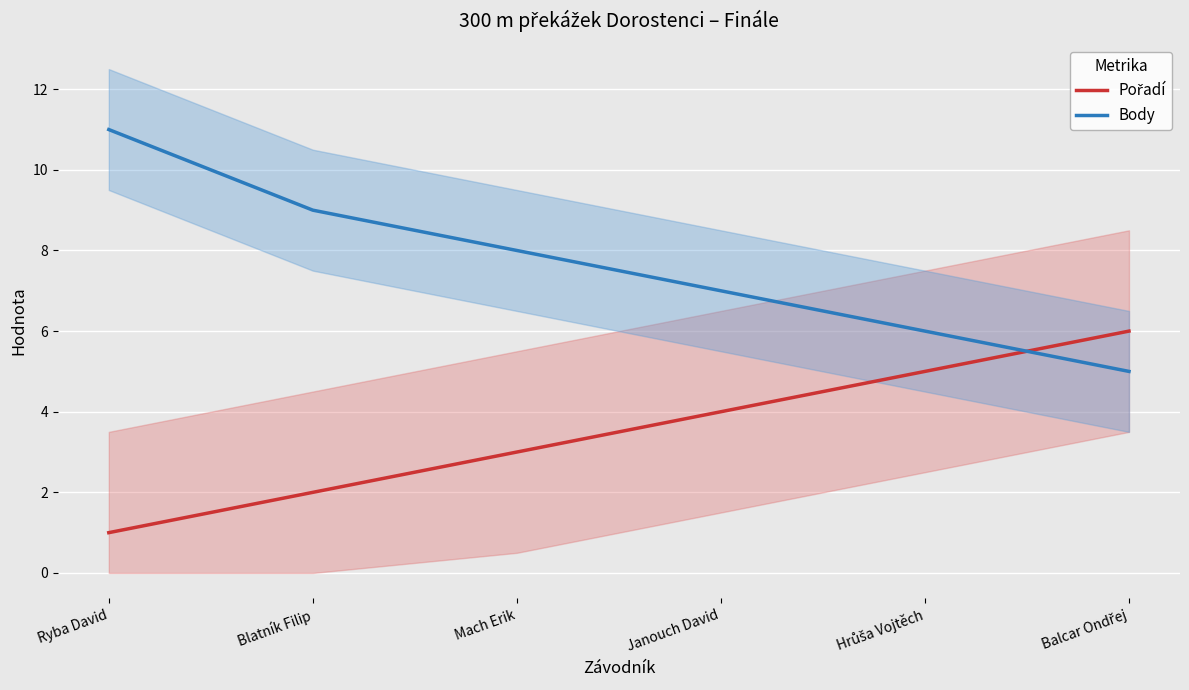

Reading left to right, extract all data points from this chart.

Pořadí: 1	2	3	4	5	6
Body: 11	9	8	7	6	5